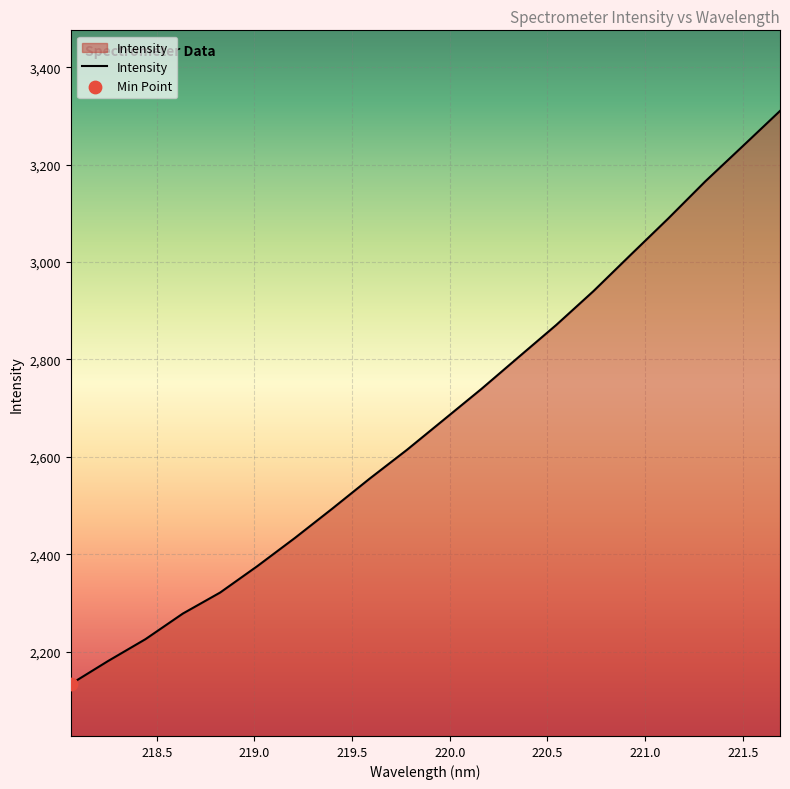

What is the maximum value shown in the chart?

3310.2